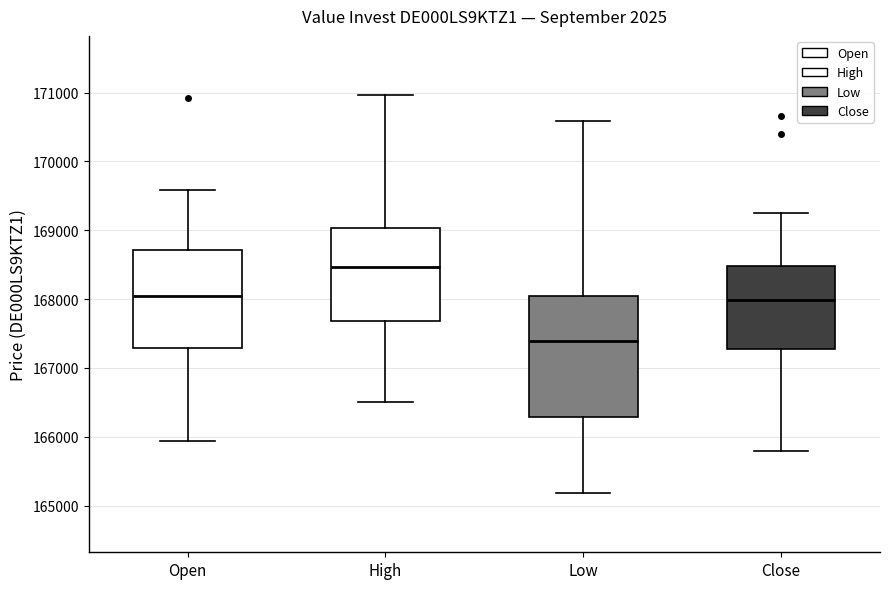

Reading left to right, transcribe this box plot: for each box, give where its median line is, the range the box spans, and where its two whiskers end, as read against the y-axis. The values are not printed on the chart, so give them approximately, as read against the axis.

Open: median 168000, box 167300 to 168700, whiskers 165900 to 169600
High: median 168500, box 167700 to 169000, whiskers 166500 to 171000
Low: median 167400, box 166300 to 168000, whiskers 165200 to 170600
Close: median 168000, box 167300 to 168500, whiskers 165800 to 169300